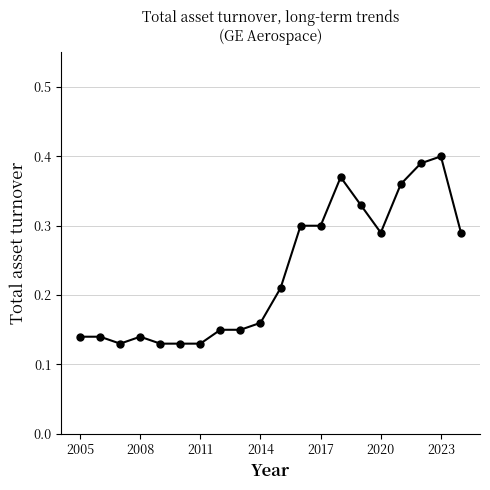

How many values are between 0 and 1?

20